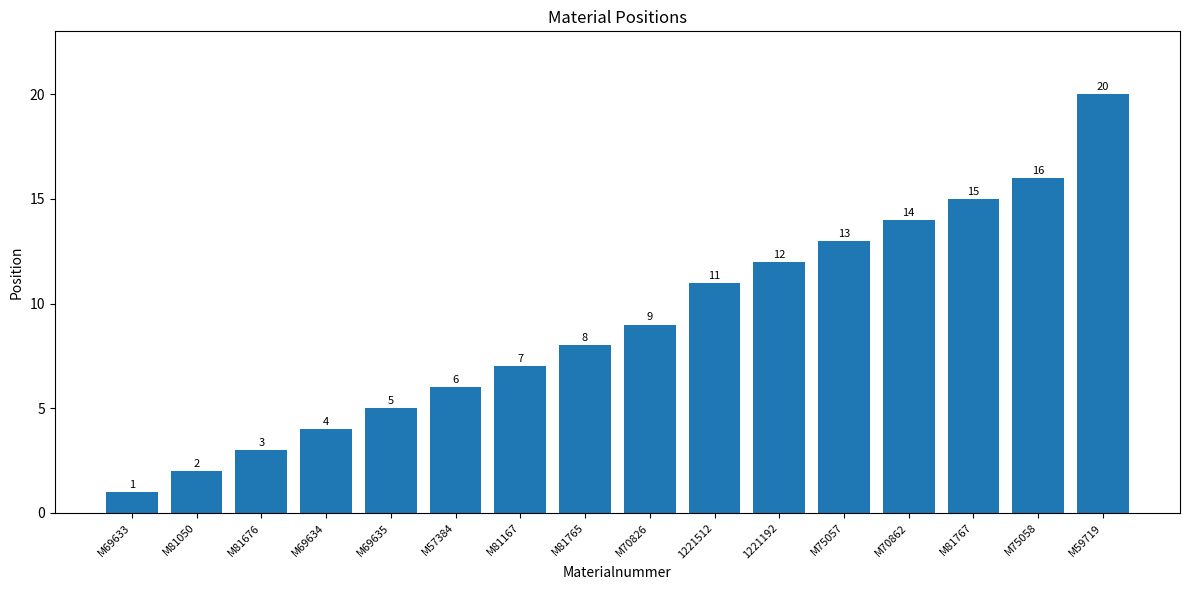

Are the bars grouped side by side (vs. stacked)?

No